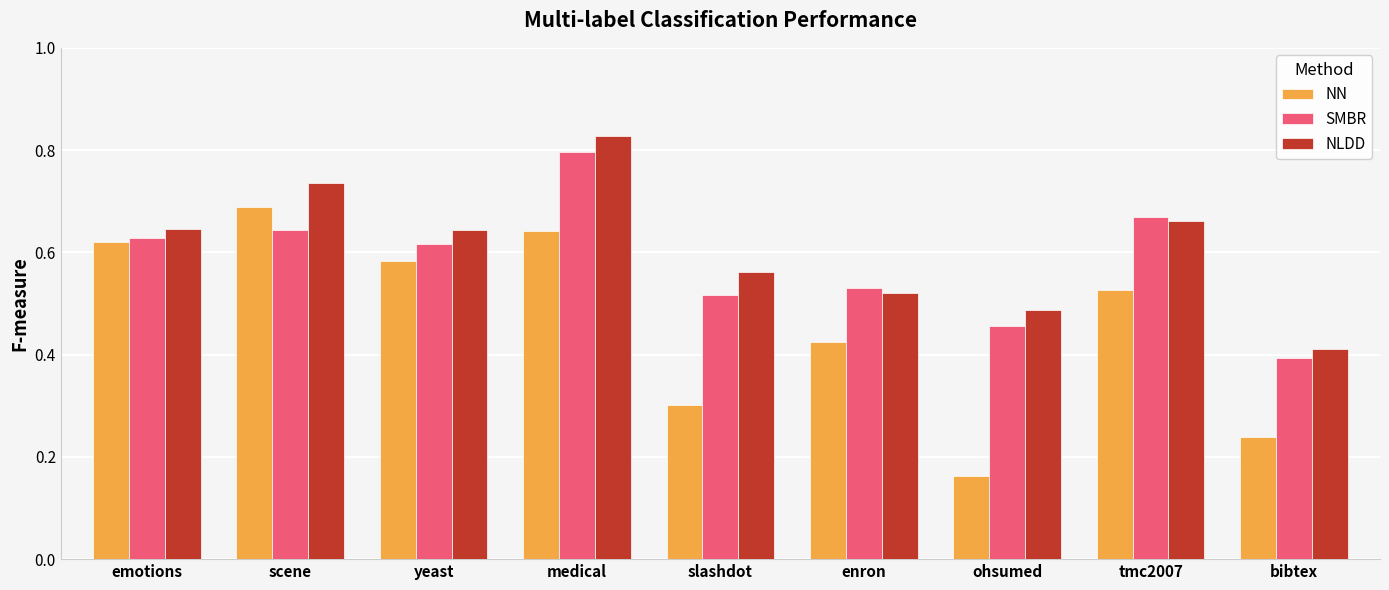

List the labels in order of NN value, smallest first.

ohsumed, bibtex, slashdot, enron, tmc2007, yeast, emotions, medical, scene